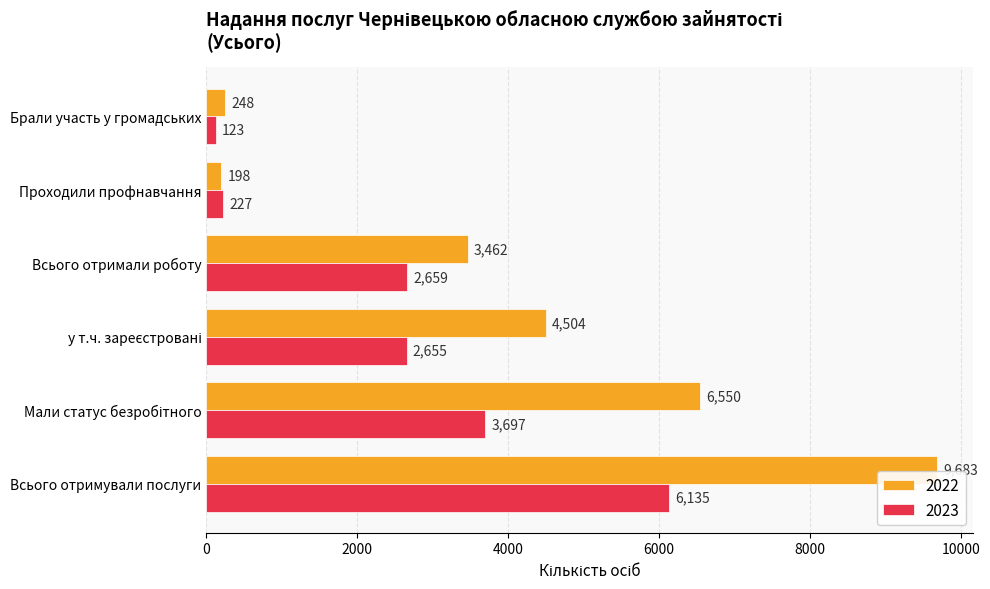

Rank the series by their average value, from lowest to highest.

2023, 2022